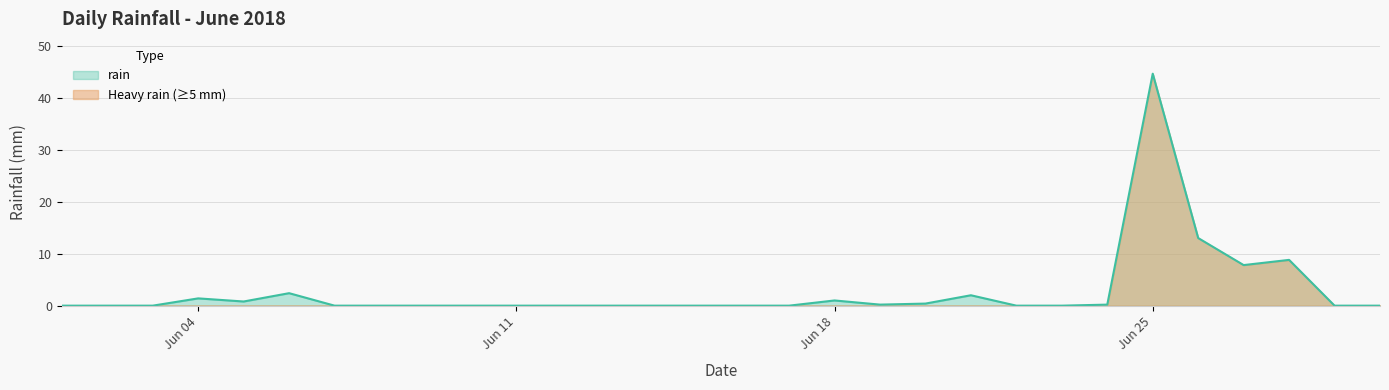

How many categories are shown in the chart?

30